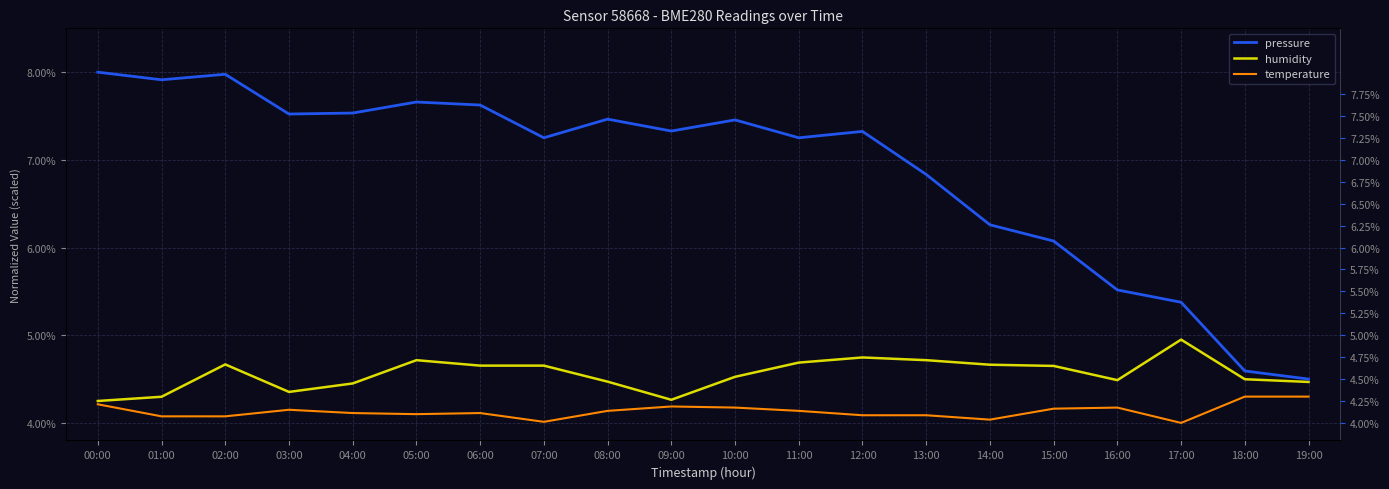

Is it true that humidity equals 4.5 at 18:00?

True